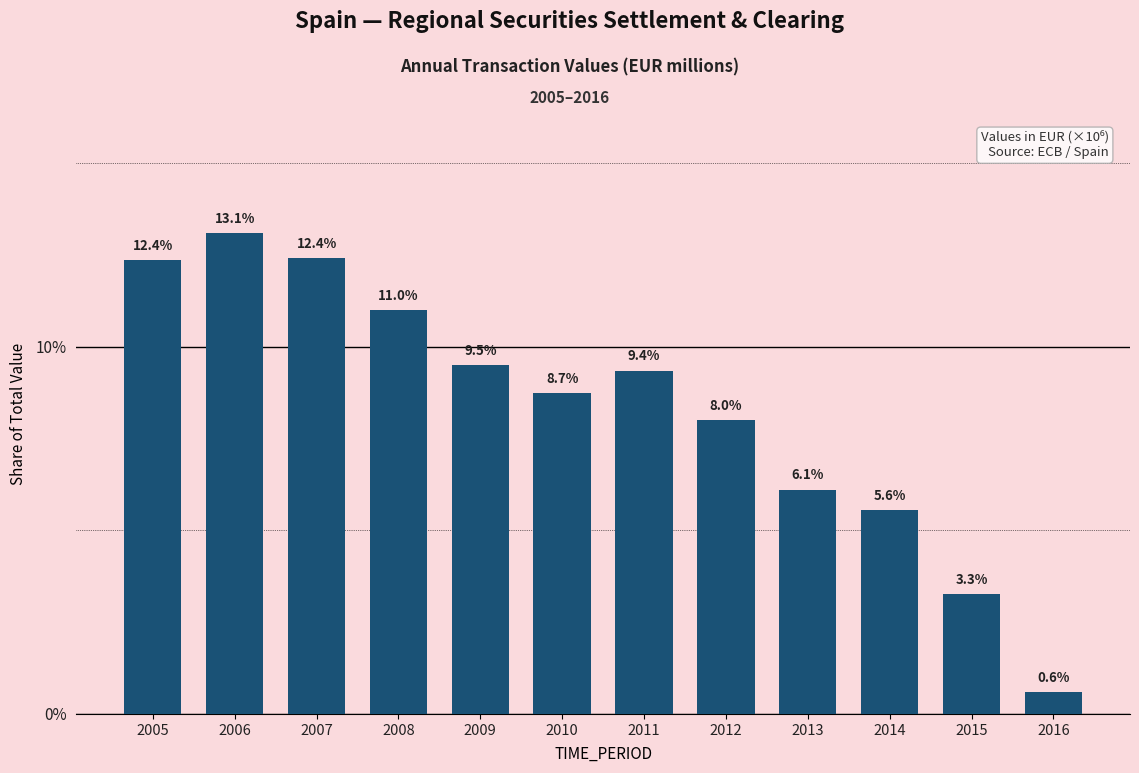

Are the bars horizontal?

No